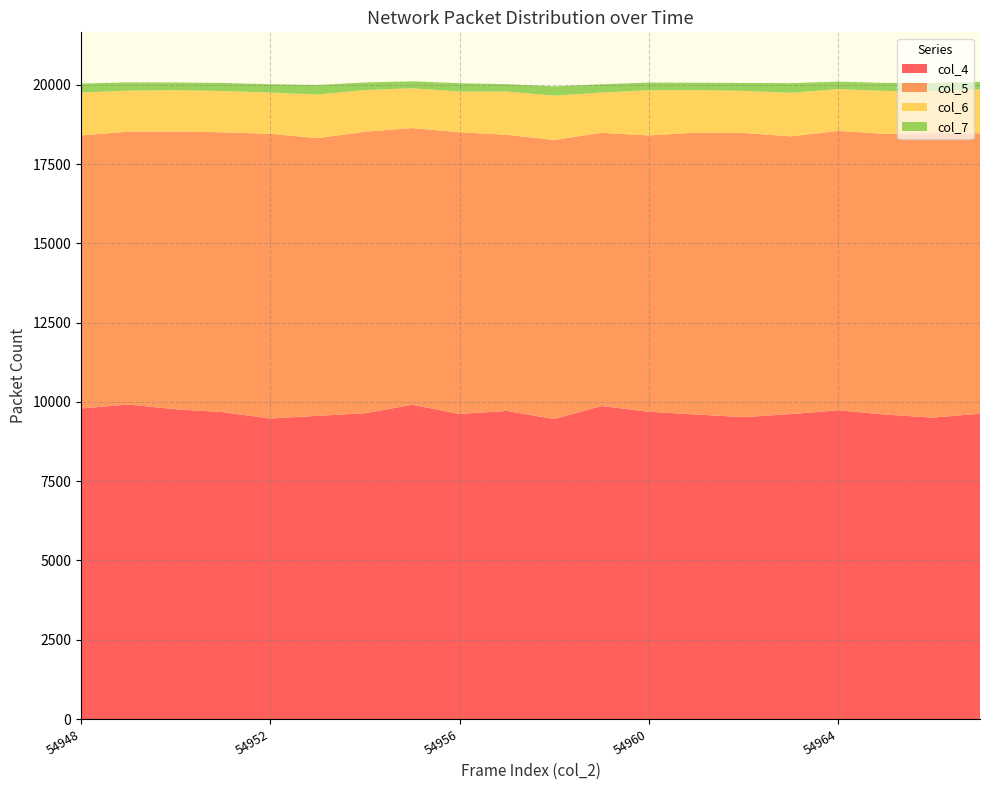

Reading right to left, transcribe all the data shown in this chart.

col_4: 9630	9506	9602	9737	9617	9521	9604	9691	9873	9460	9718	9622	9911	9644	9563	9477	9678	9770	9918	9794
col_5: 8843	8975	8851	8811	8759	8964	8890	8714	8615	8802	8708	8885	8727	8877	8758	8979	8827	8762	8607	8611
col_6: 1388	1320	1355	1319	1374	1326	1341	1425	1268	1399	1361	1284	1254	1314	1374	1303	1301	1300	1294	1351
col_7: 235	264	254	235	304	250	234	244	263	291	235	262	221	241	302	261	256	242	260	285